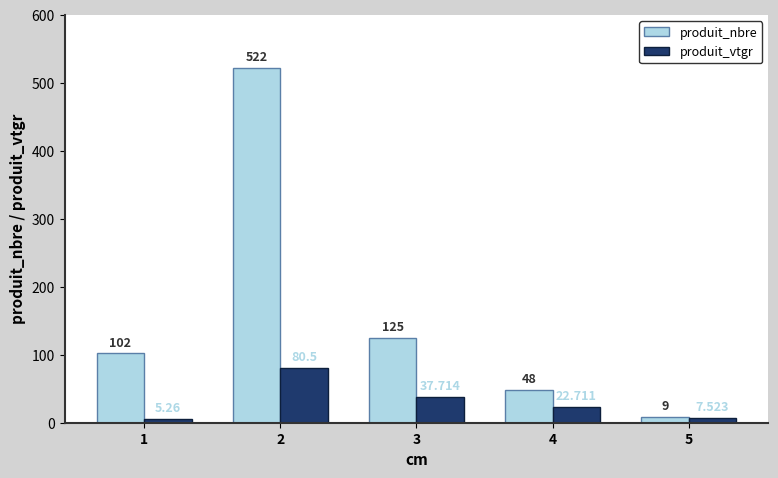

Are the bars horizontal?

No